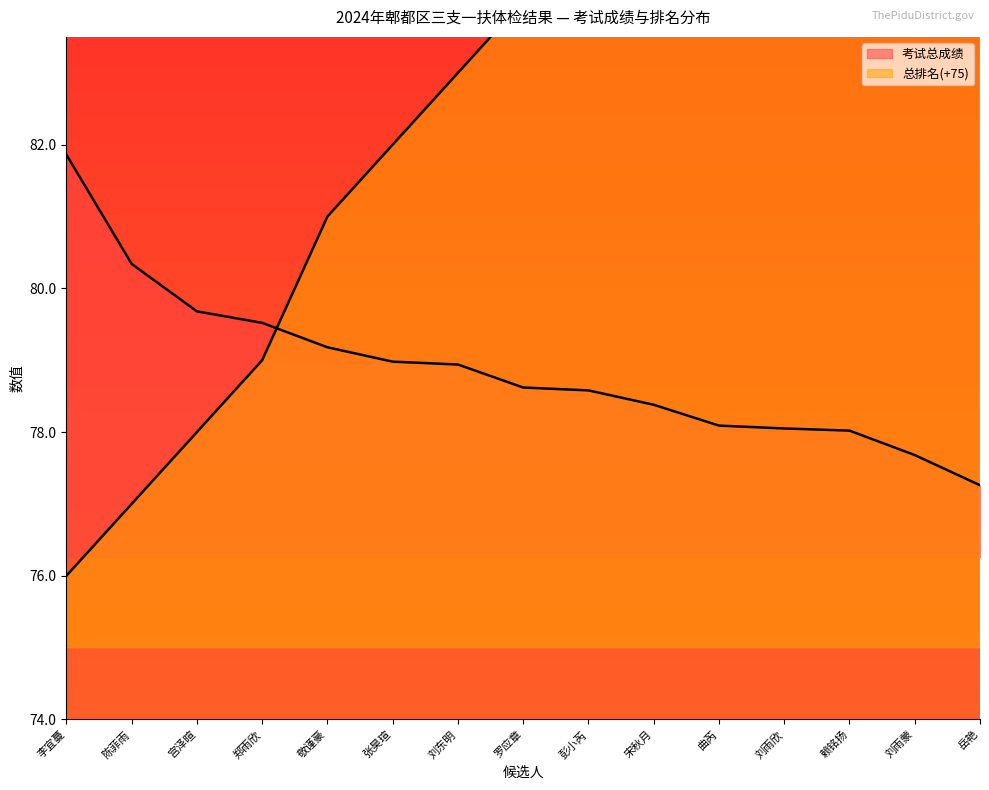

What is the label of the 2nd point from the right?

刘雨蒙